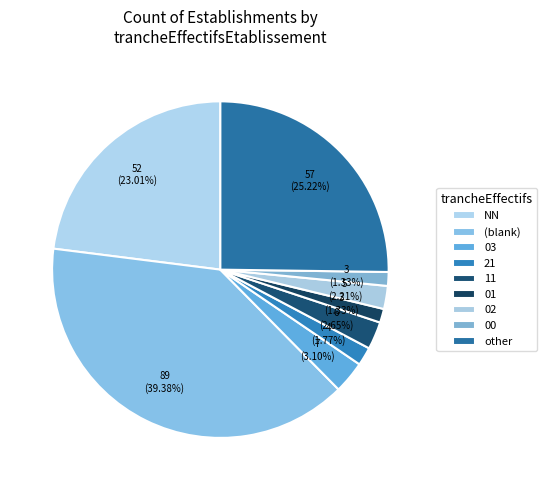

Which category has the smallest portion of the pie?

01